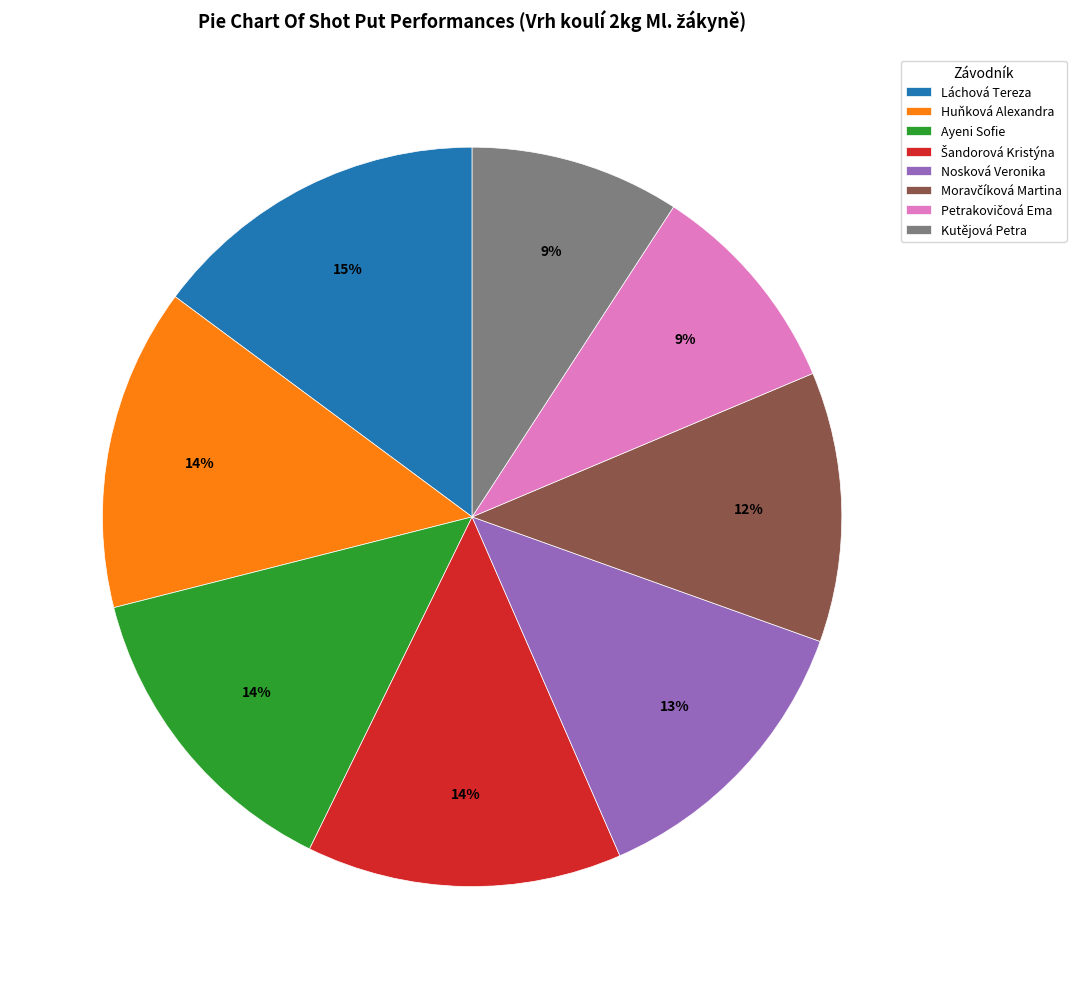

Which category has the biggest portion of the pie?

Láchová Tereza